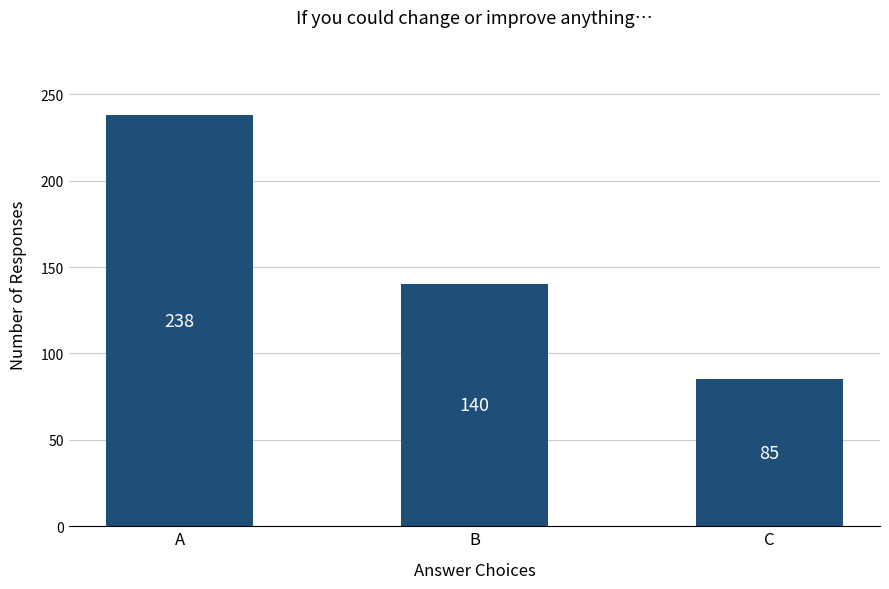

What is the value of the 2nd bar from the left?

140